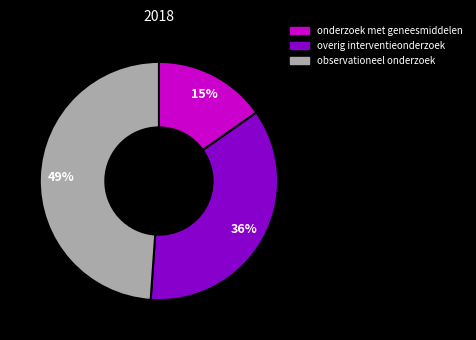

To the nearest percent, what is the difference between the largest and smallest slice percentages?

34%